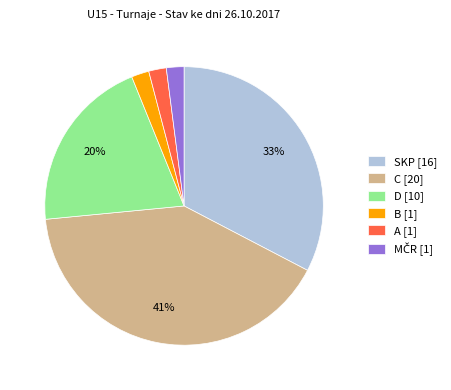

Is the sum of C and B greater than half?

No